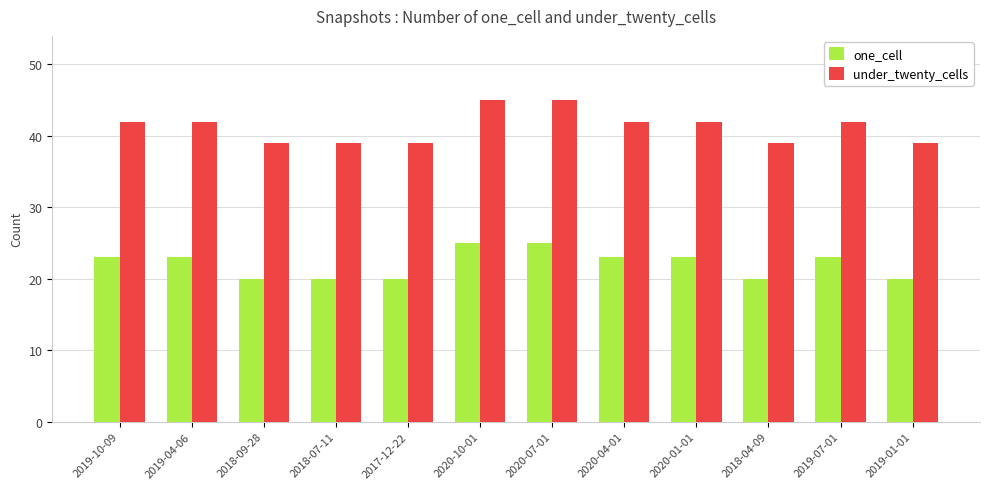

How many distinct data groups are displayed?

2